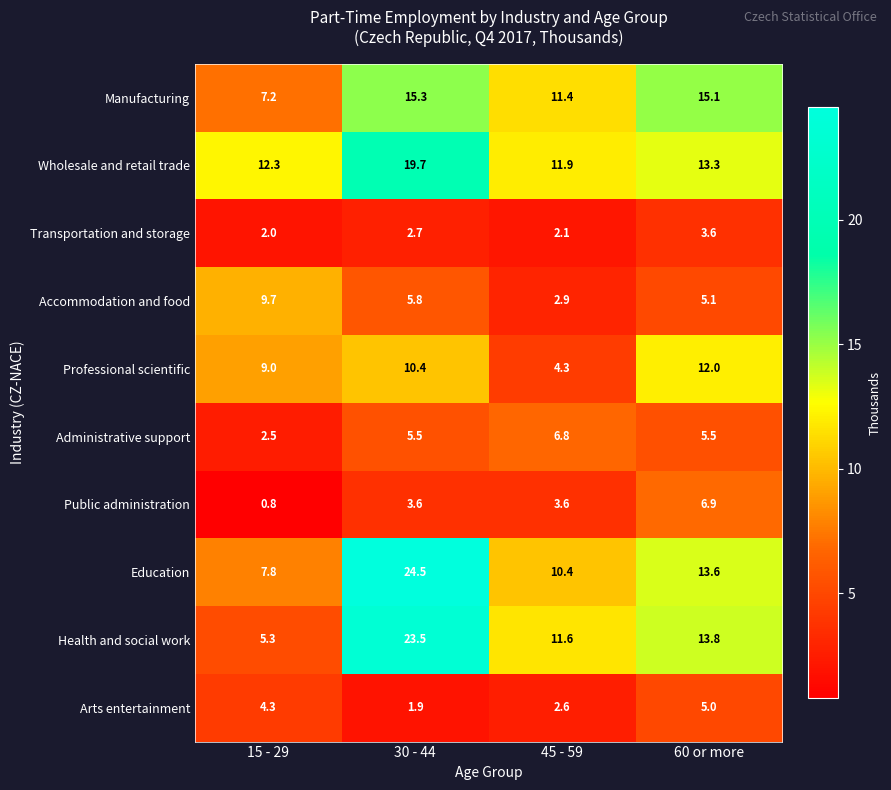

The Wholesale and retail trade series shows 5.7 at 15 - 29. True or false?

False